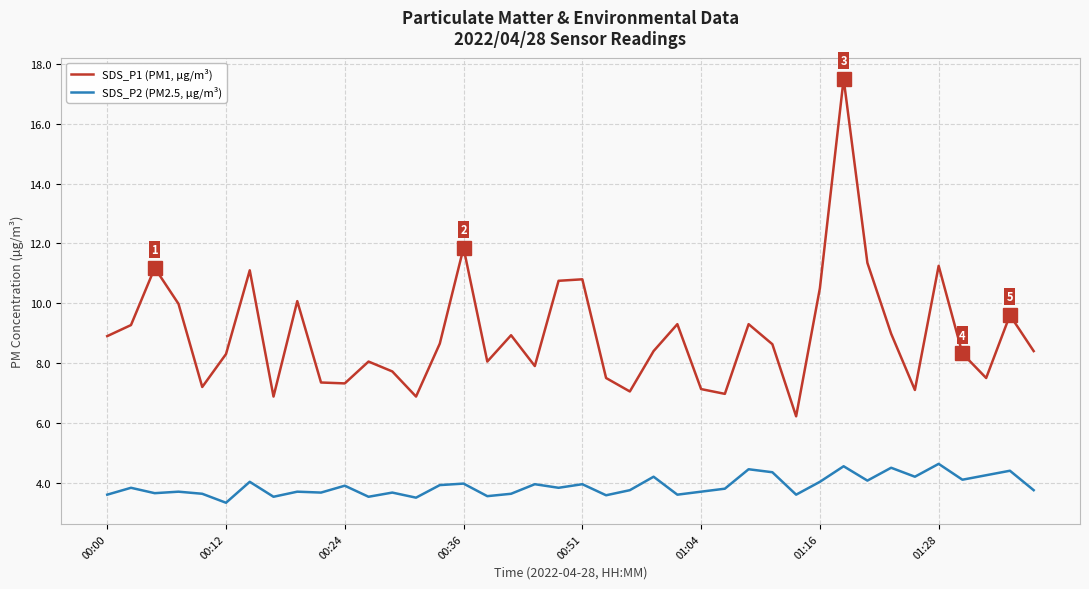

What is the maximum value shown in the chart?

17.5